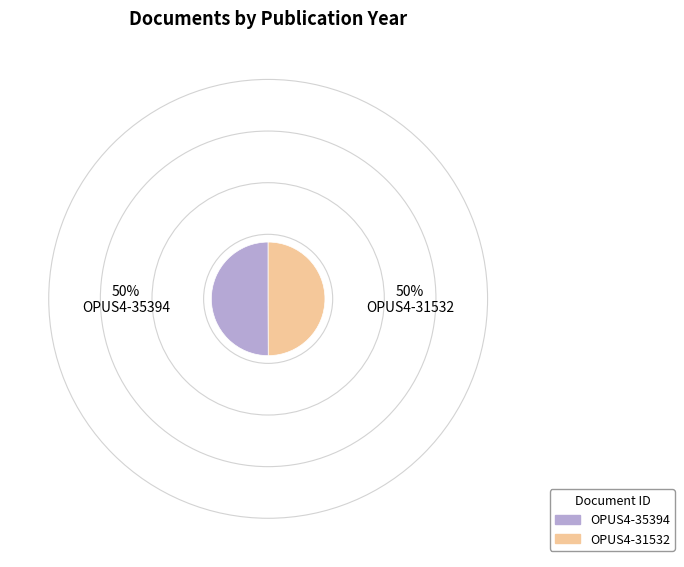

Approximately how many times larger is the value at OPUS4-35394 compared to OPUS4-31532?

1.0